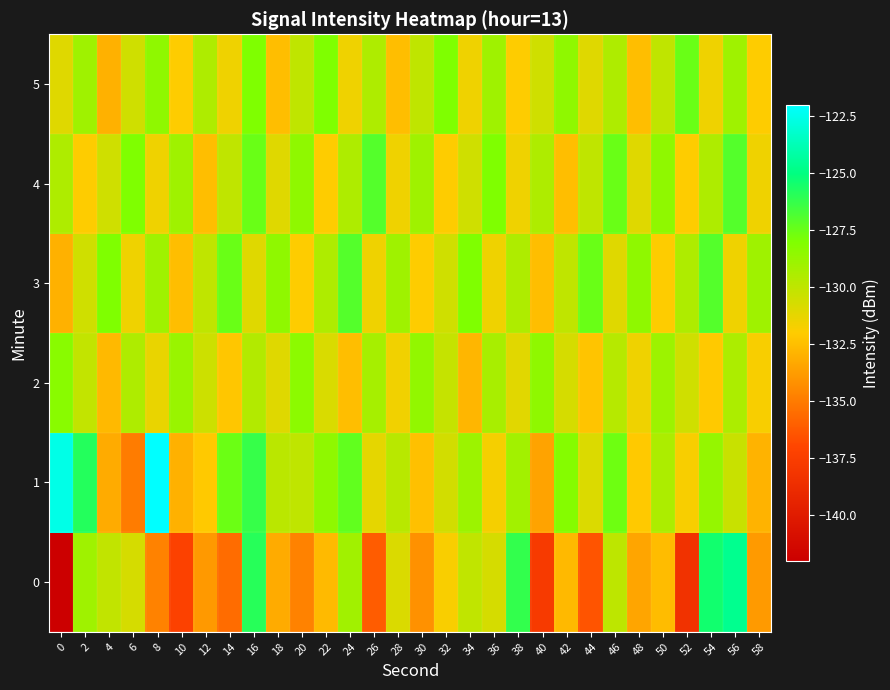

Reading left to right, transcribe all the data shown in this chart.

0: 0=-142.1	2=-129.0	4=-130.1	6=-130.7	8=-134.7	10=-137.2	12=-133.8	14=-135.6	16=-125.9	18=-133.2	20=-134.7	22=-132.7	24=-129.1	26=-136.1	28=-130.9	30=-134.2	32=-131.8	34=-130.0	36=-130.7	38=-126.2	40=-137.7	42=-132.7	44=-136.4	46=-129.9	48=-133.4	50=-132.5	52=-138.4	54=-125.4	56=-124.6	58=-133.8
1: 0=-122.6	2=-125.9	4=-133.2	6=-134.9	8=-122.0	10=-133.0	12=-132.1	14=-127.5	16=-126.3	18=-129.8	20=-130.0	22=-128.5	24=-127.3	26=-131.2	28=-129.8	30=-132.4	32=-130.6	34=-128.9	36=-131.7	38=-129.1	40=-133.5	42=-128.2	44=-130.9	46=-127.6	48=-132.1	50=-129.4	52=-131.8	54=-128.7	56=-130.3	58=-132.9
2: 0=-128.3	2=-130.1	4=-132.7	6=-129.5	8=-131.3	10=-128.8	12=-130.4	14=-132.2	16=-129.6	18=-131.0	20=-128.4	22=-130.8	24=-132.5	26=-129.2	28=-131.6	30=-128.6	32=-130.2	34=-132.8	36=-129.3	38=-131.1	40=-128.5	42=-130.7	44=-132.3	46=-129.7	48=-131.5	50=-128.9	52=-130.5	54=-132.1	56=-129.4	58=-131.8
3: 0=-133.0	2=-130.5	4=-128.0	6=-131.5	8=-129.0	10=-132.5	12=-130.0	14=-127.5	16=-131.0	18=-128.5	20=-132.0	22=-129.5	24=-127.0	26=-131.5	28=-129.0	30=-132.0	32=-130.5	34=-128.0	36=-131.5	38=-129.5	40=-132.5	42=-130.0	44=-127.5	46=-131.0	48=-128.5	50=-132.0	52=-129.5	54=-127.0	56=-131.5	58=-129.0
4: 0=-129.5	2=-132.0	4=-130.5	6=-128.0	8=-131.5	10=-129.0	12=-132.5	14=-130.0	16=-127.5	18=-131.0	20=-128.5	22=-132.0	24=-129.5	26=-127.0	28=-131.5	30=-129.0	32=-132.0	34=-130.5	36=-128.0	38=-131.5	40=-129.5	42=-132.5	44=-130.0	46=-127.5	48=-131.0	50=-128.5	52=-132.0	54=-129.5	56=-127.0	58=-131.5
5: 0=-131.0	2=-129.0	4=-133.0	6=-130.5	8=-128.5	10=-132.0	12=-129.5	14=-131.5	16=-128.0	18=-132.5	20=-130.0	22=-128.0	24=-131.5	26=-129.5	28=-132.5	30=-130.0	32=-128.0	34=-131.5	36=-129.0	38=-132.0	40=-130.5	42=-128.5	44=-131.0	46=-129.5	48=-132.5	50=-130.0	52=-127.5	54=-131.5	56=-129.0	58=-132.0